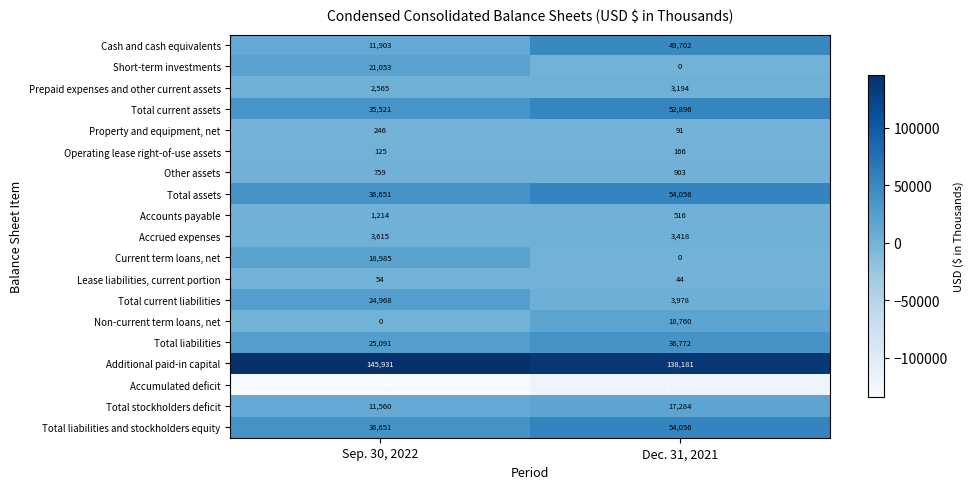

How many distinct data groups are displayed?

19